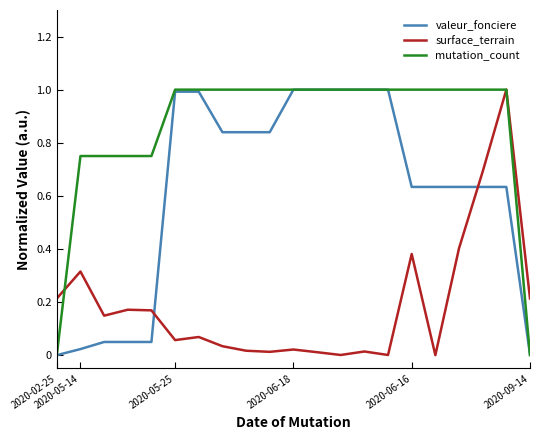

After their last crossing, which series has the higher values: valeur_fonciere or surface_terrain?

surface_terrain